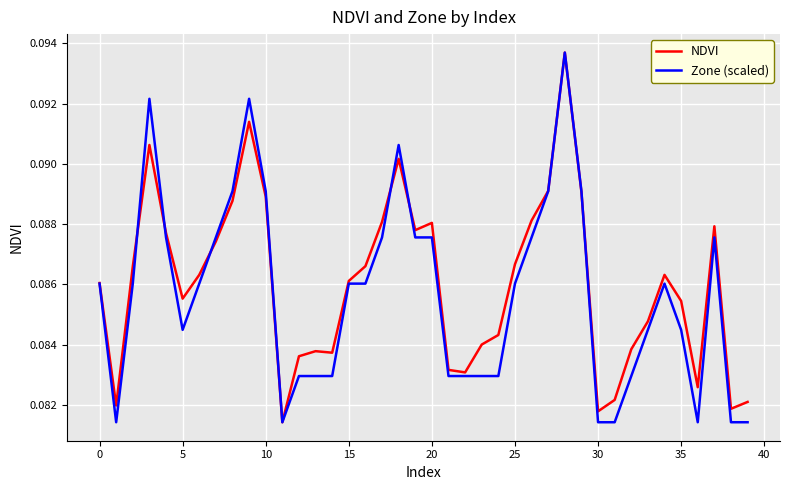

At which category does the chart reach its minimum across all series?

11